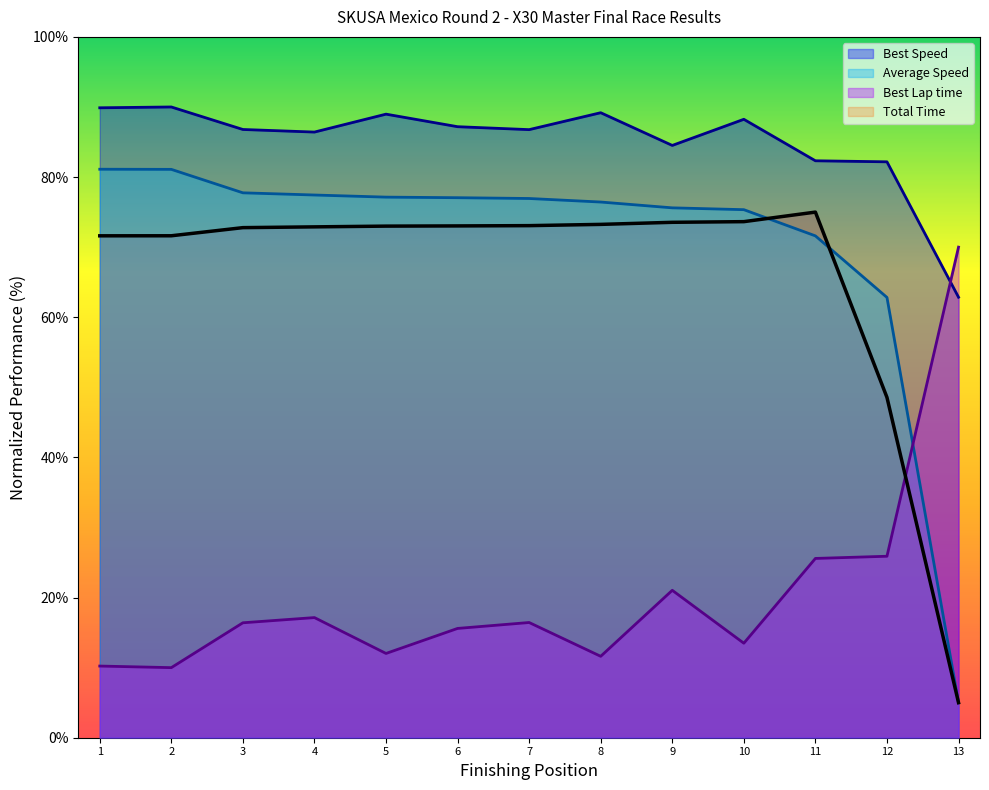

What is the approximate value of Best Speed at 8?

89.2